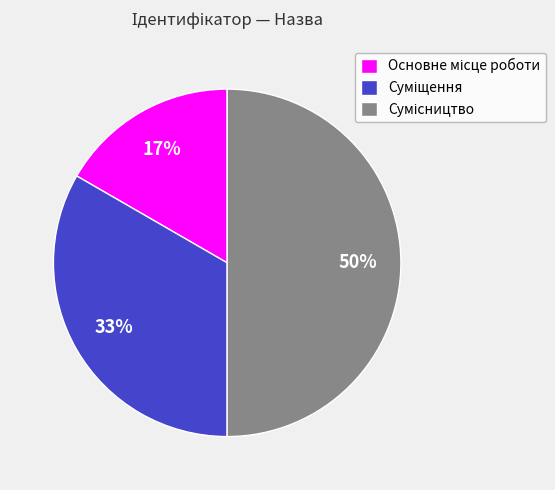

Count the number of slices in the pie.

3